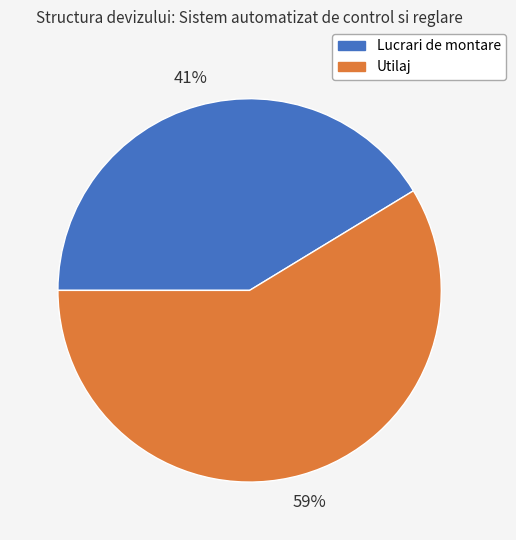

Does any single category account for the majority?

Yes